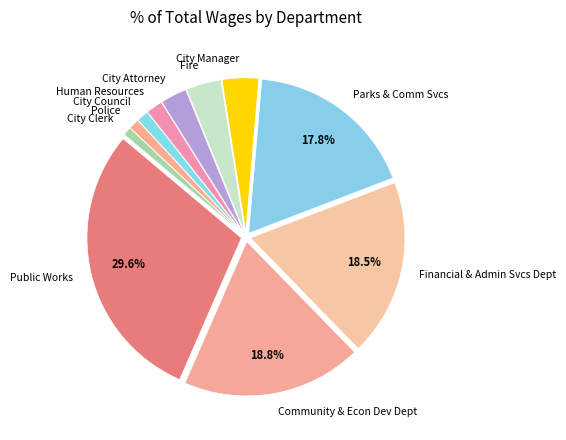

What is the largest slice in the pie chart?

Public Works